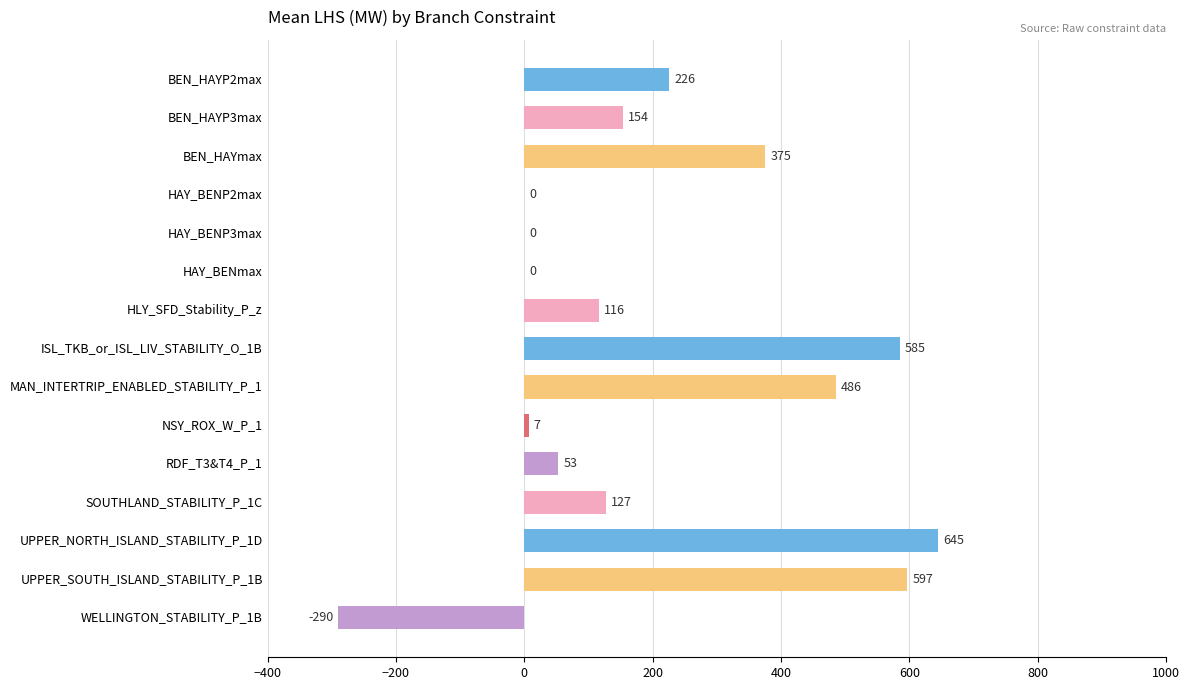

Where is the data nearest to the value 177?

BEN_HAYP3max